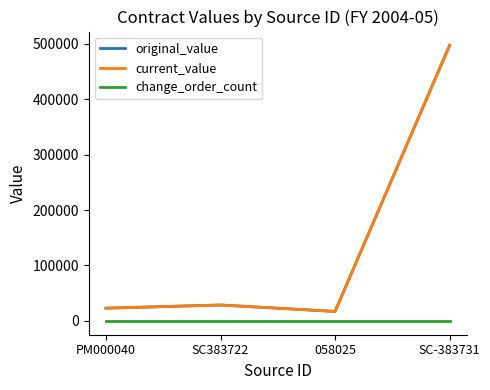

What is the difference between the highest and lowest values at 058025?

17150